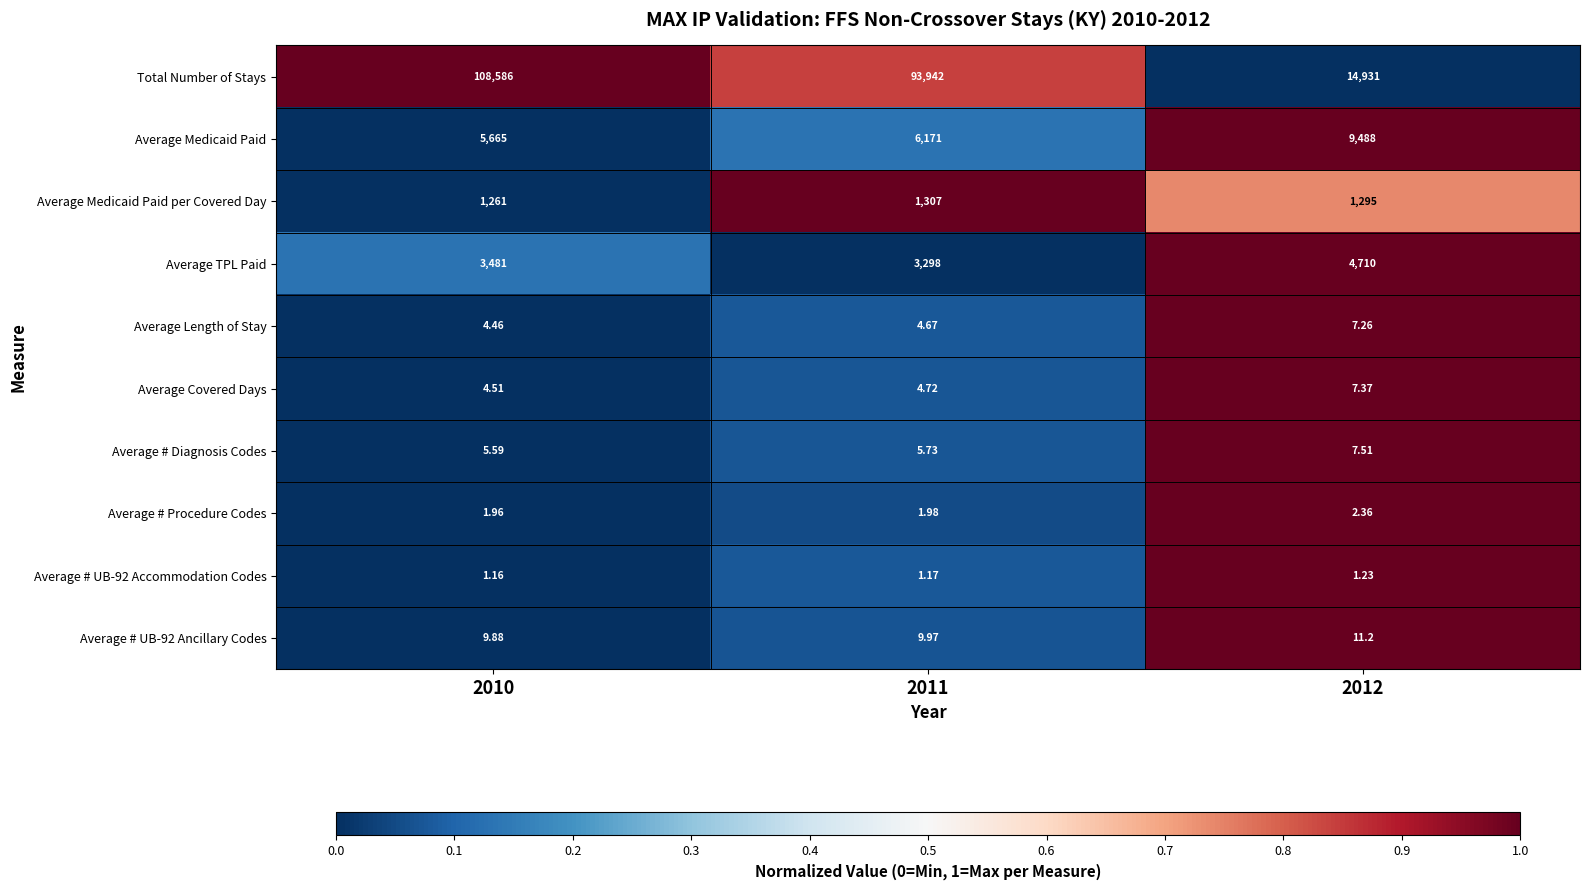

Which series has the widest spread of values?

Total Number of Stays